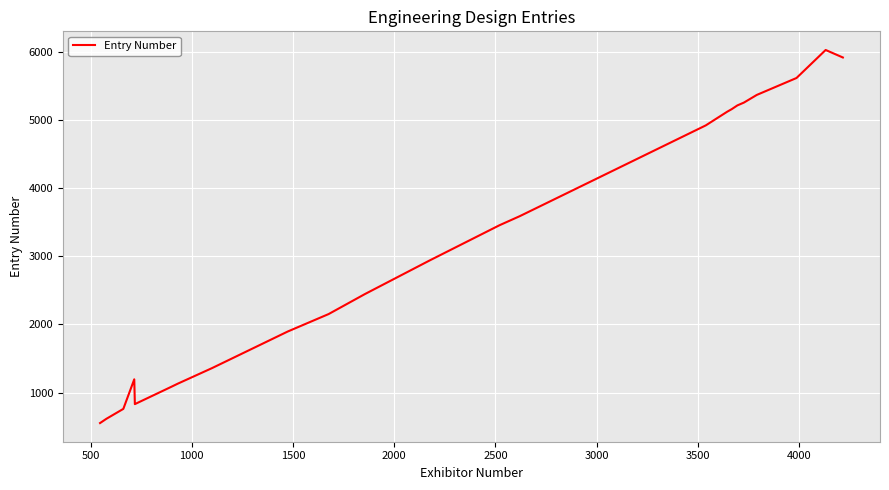

What is the difference between the maximum and minimum values?

5473